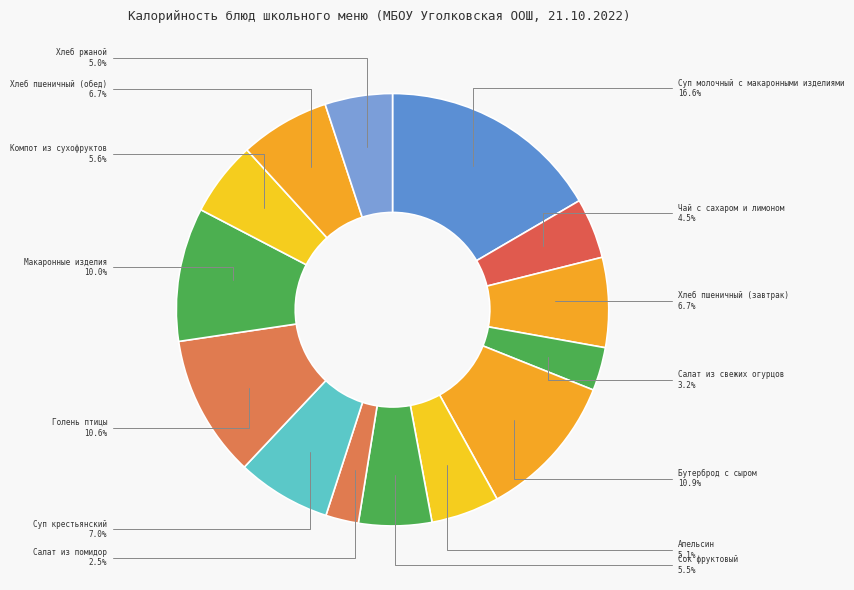

Count the number of slices in the pie.

14